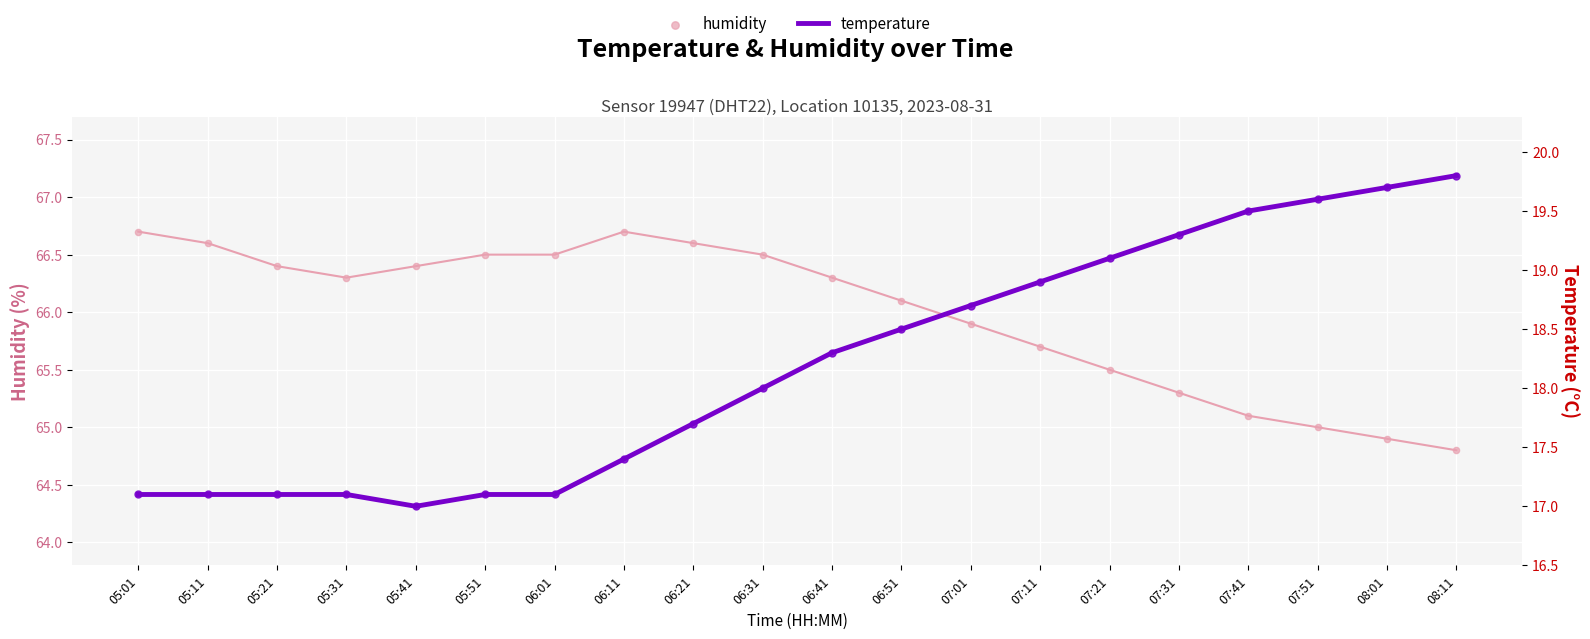

Which series reaches the maximum Y coordinate?

humidity